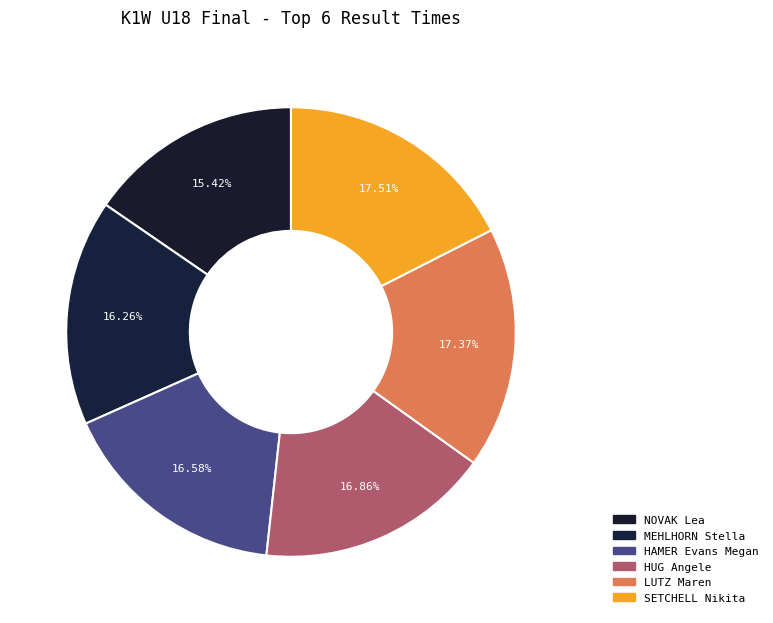

How many slices are in this pie chart?

6